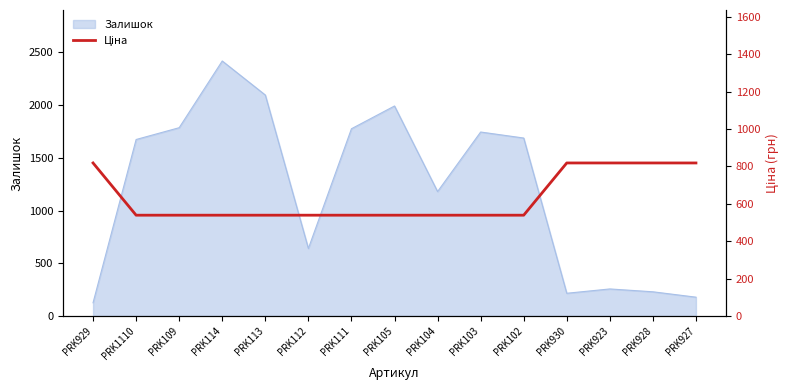

True or false: Залишок has a value of 256 at PRK923.

True